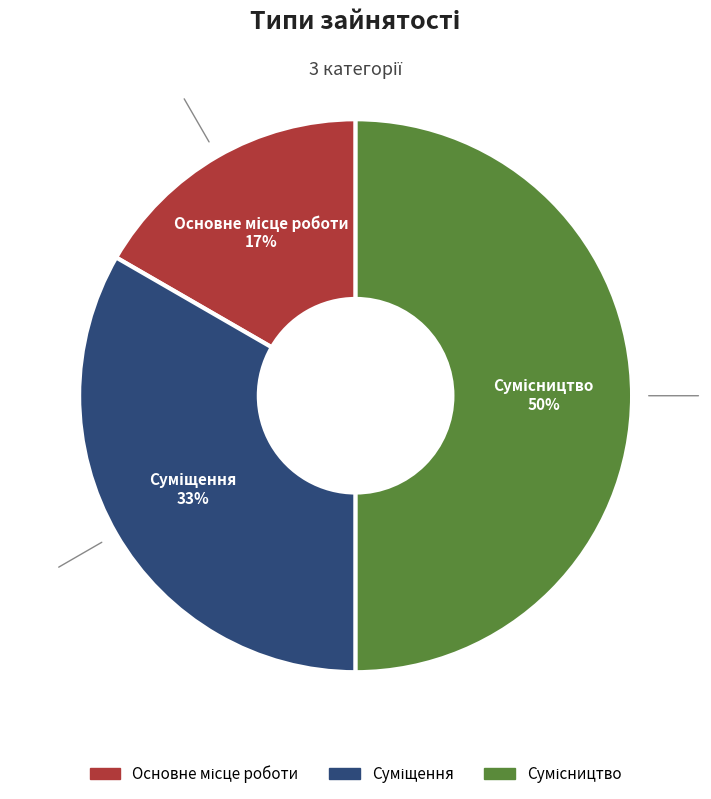

To the nearest percent, what is the difference between the largest and smallest slice percentages?

33%